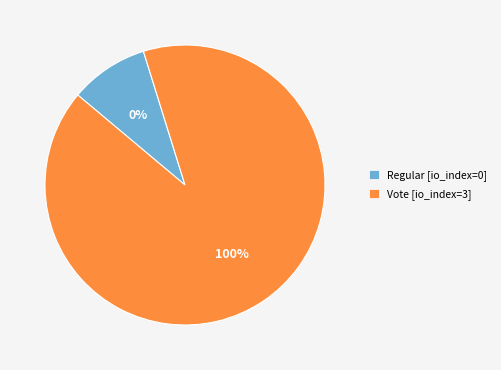

What percentage is the Vote slice, to the nearest percent?

100%